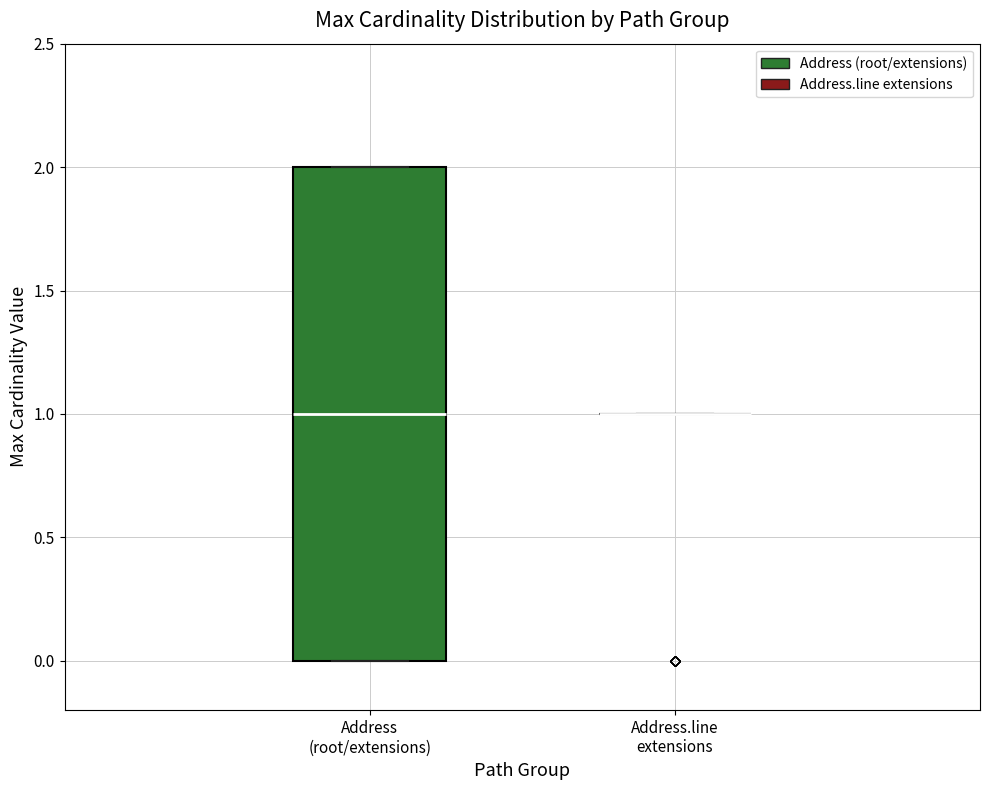

Which box is the tallest, from its lower edge to its upper edge?

Address (root/extensions)